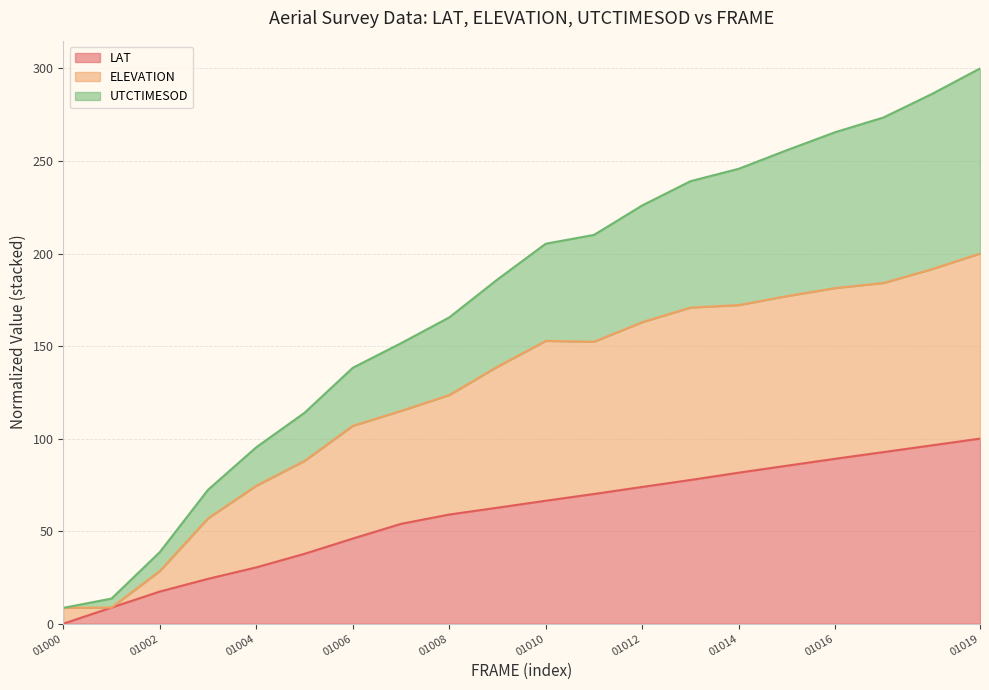

What is the highest value of the LAT series?

100.0